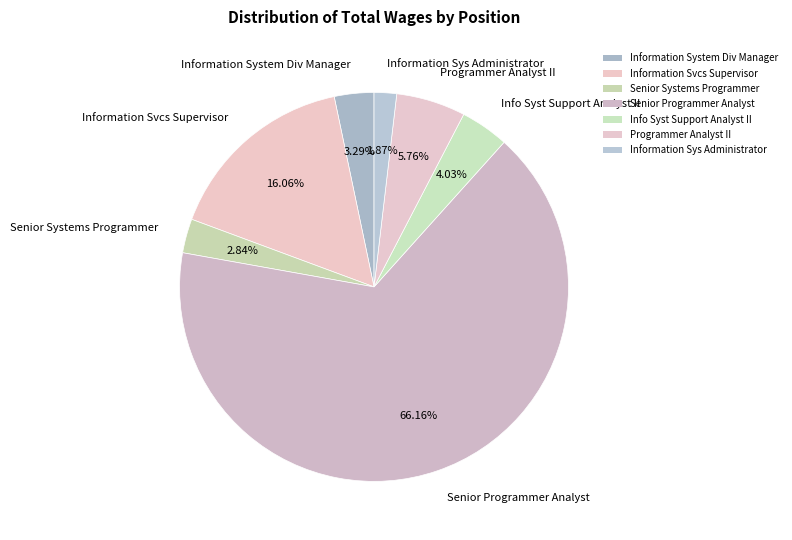

Which category has the biggest portion of the pie?

Senior Programmer Analyst